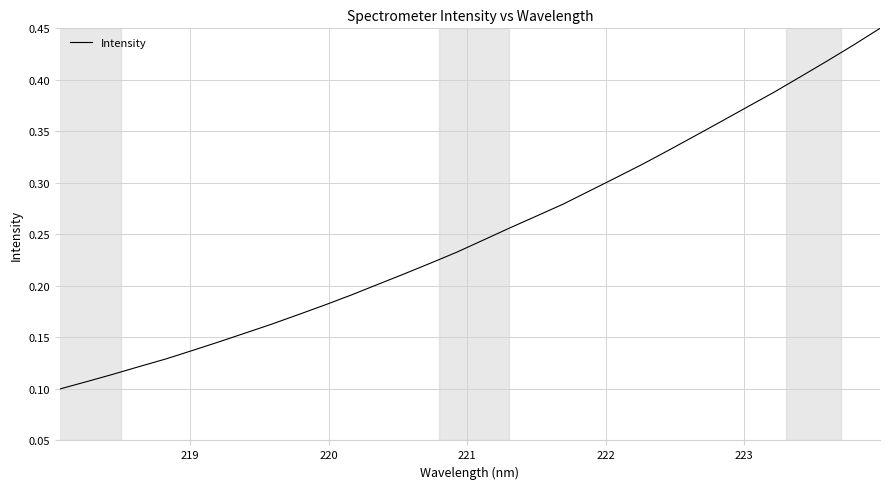

True or false: the data has more than 1 interior local peaks.

False